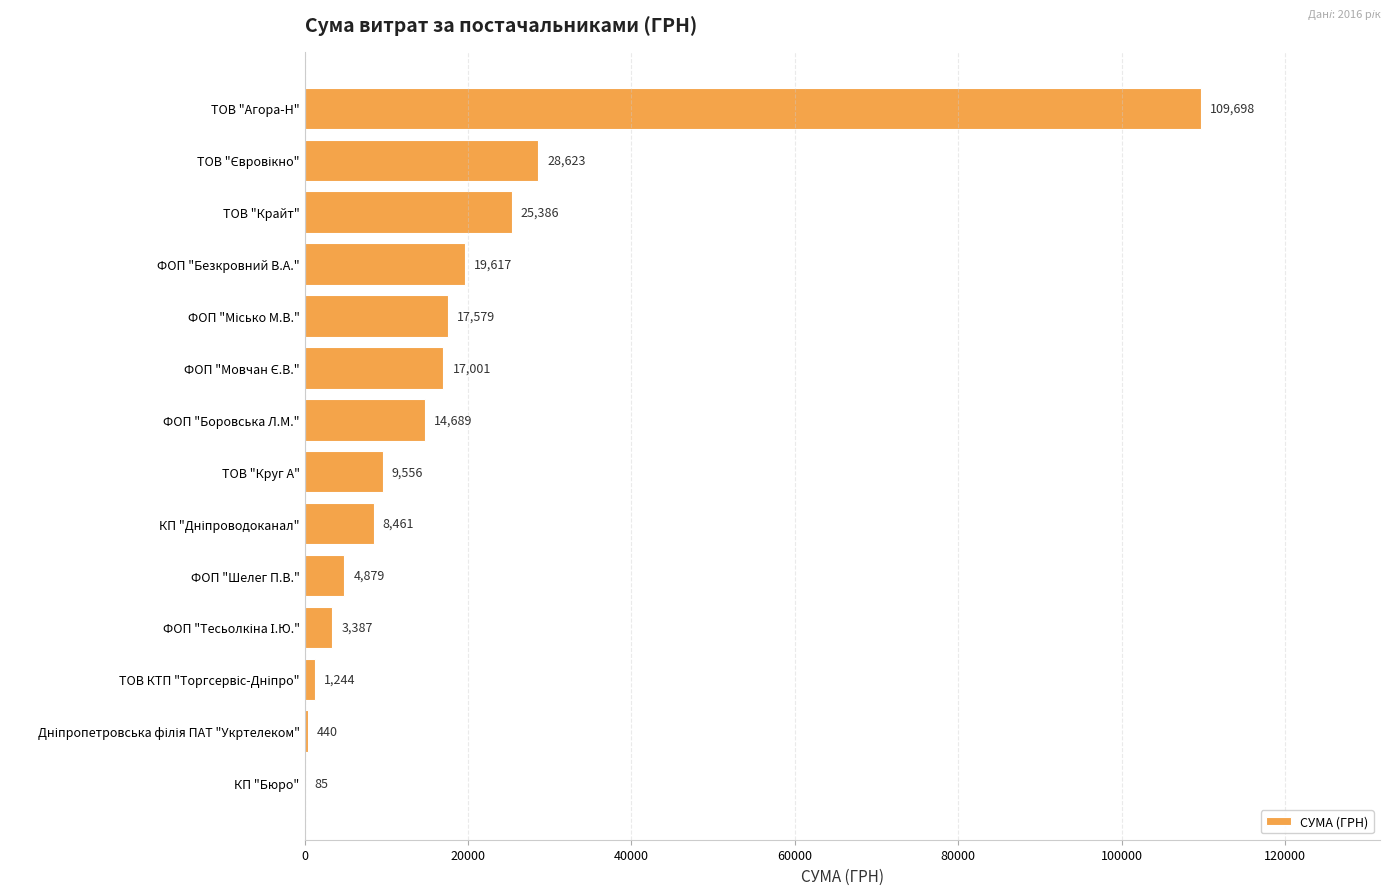

The value at ФОП "Безкровний В.А." is 19616.6. True or false?

True